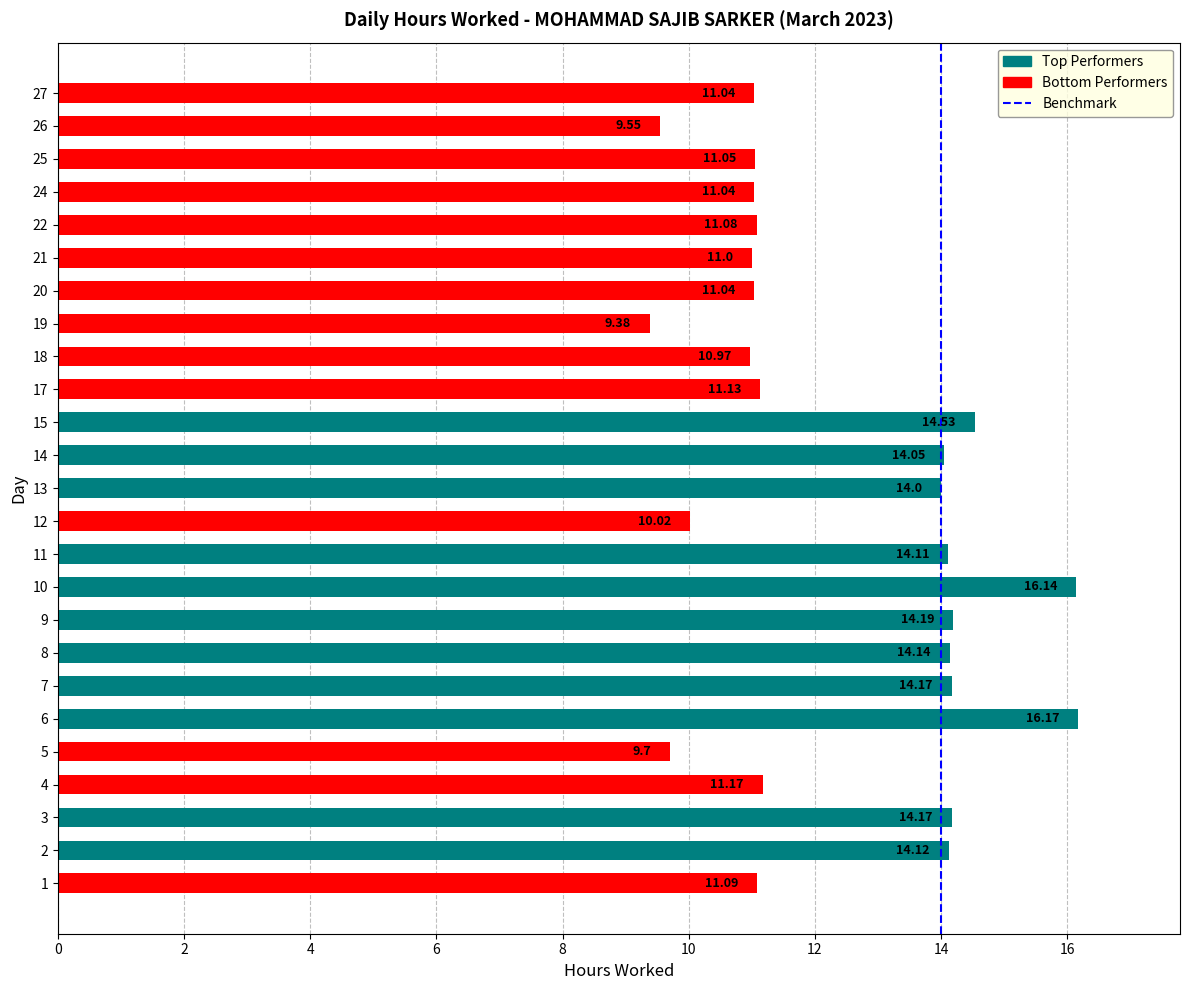

Count the number of data series in this chart.

1